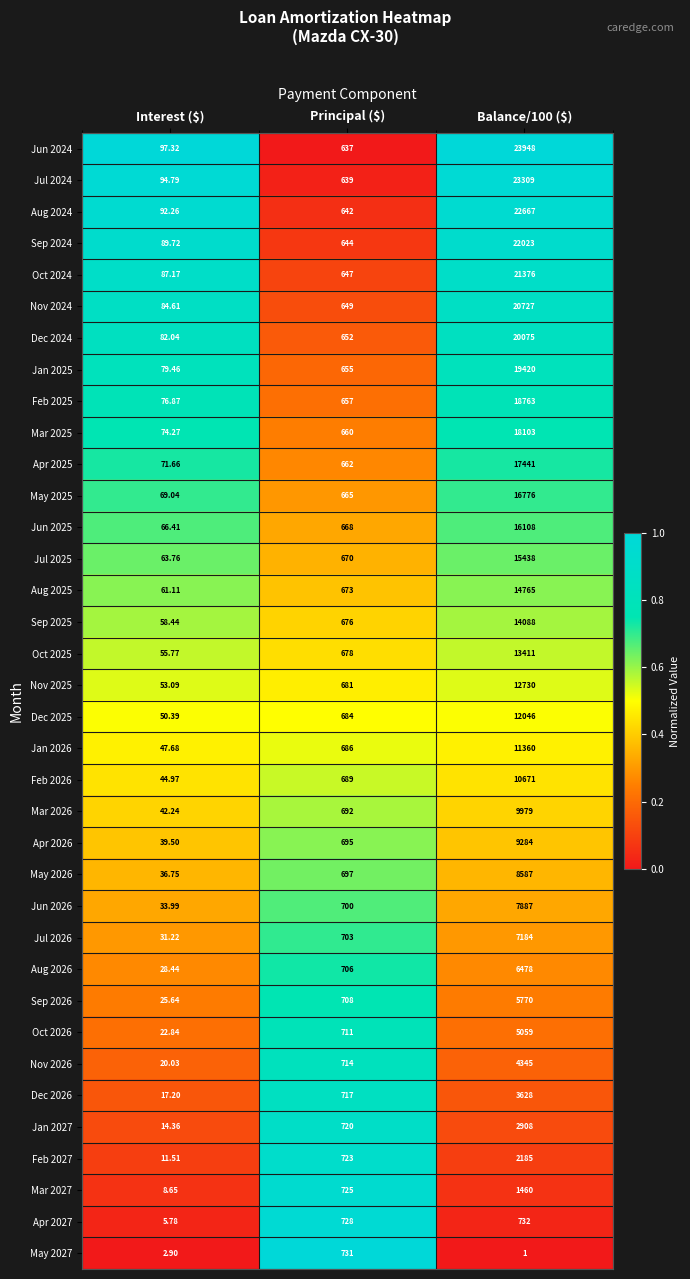

What is the maximum value shown in the chart?

23948.0